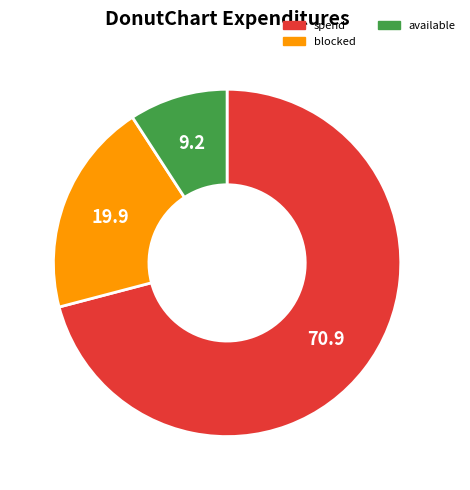

Do available and blocked together represent more than half of the pie?

No